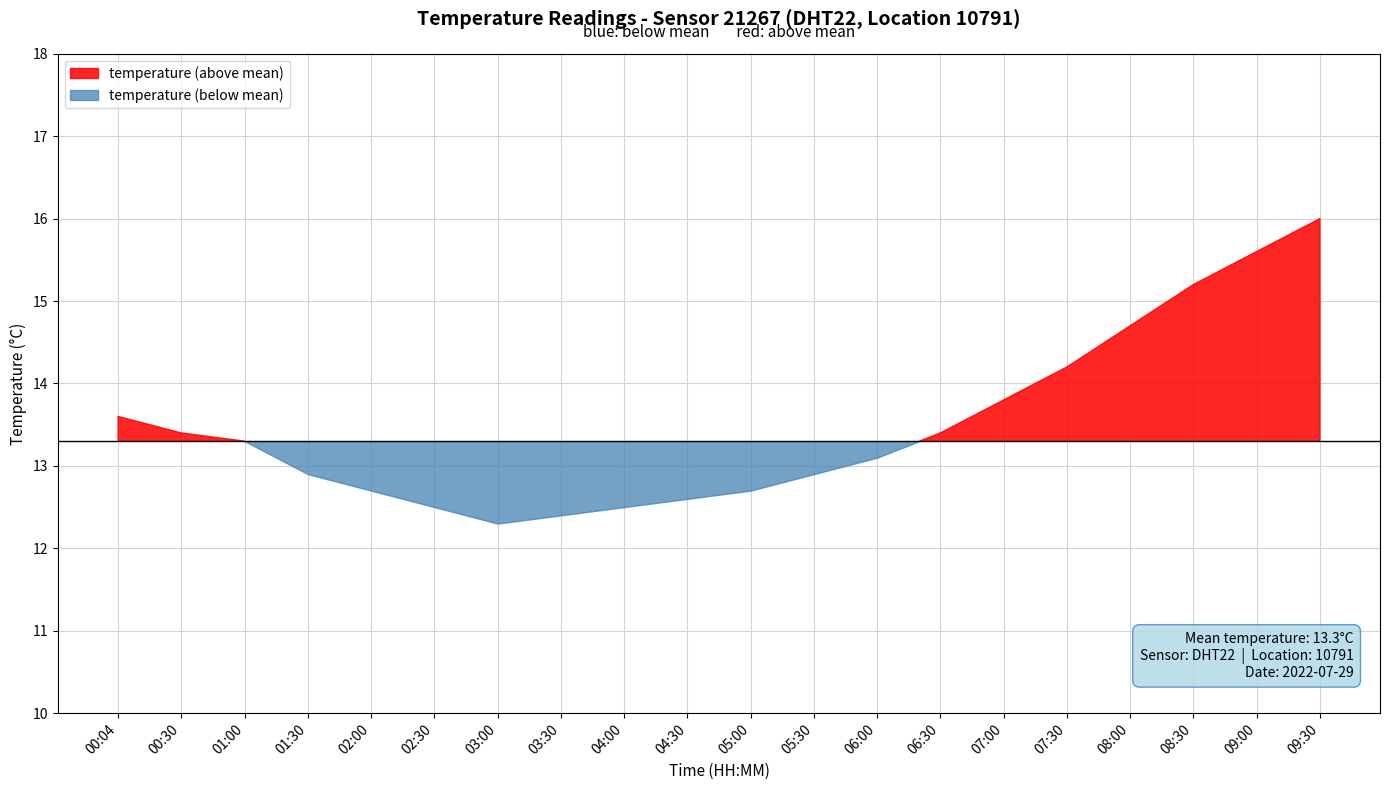

True or false: temperature and humidity intersect in this chart.

False